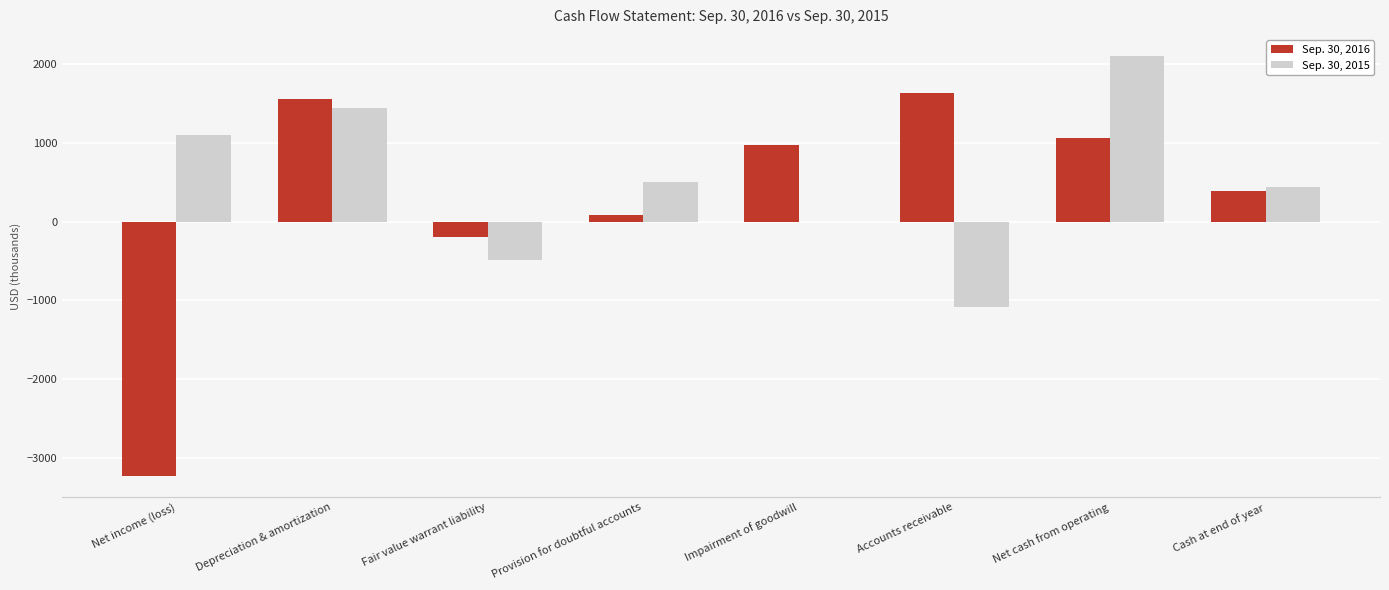

Between Fair value warrant liability and Cash at end of year, which series saw the biggest shift?

Sep. 30, 2015